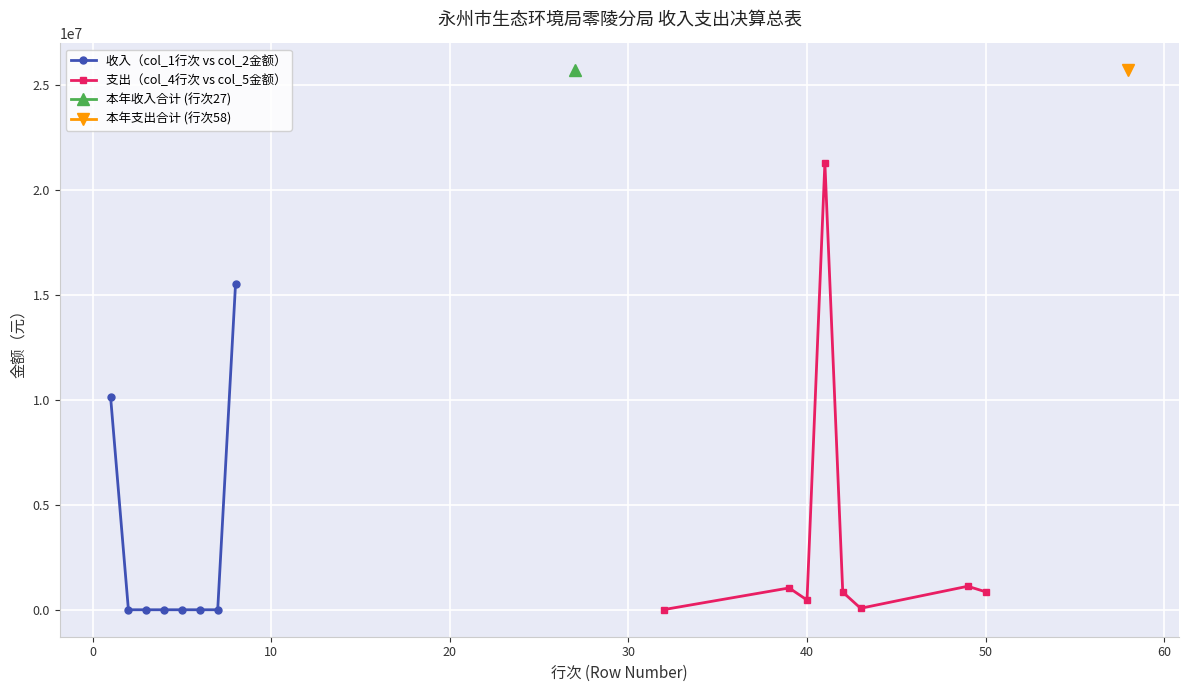

How many values in the 支出（col_4行次 vs col_5金额） series are below 855647?

4